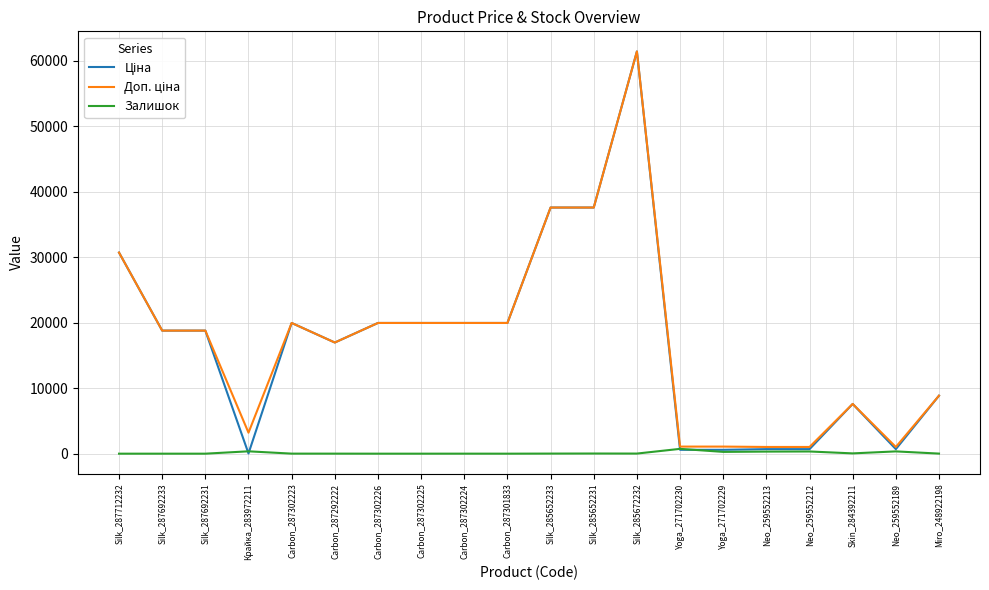

At how many categories does at least one series exceed 15215?

12